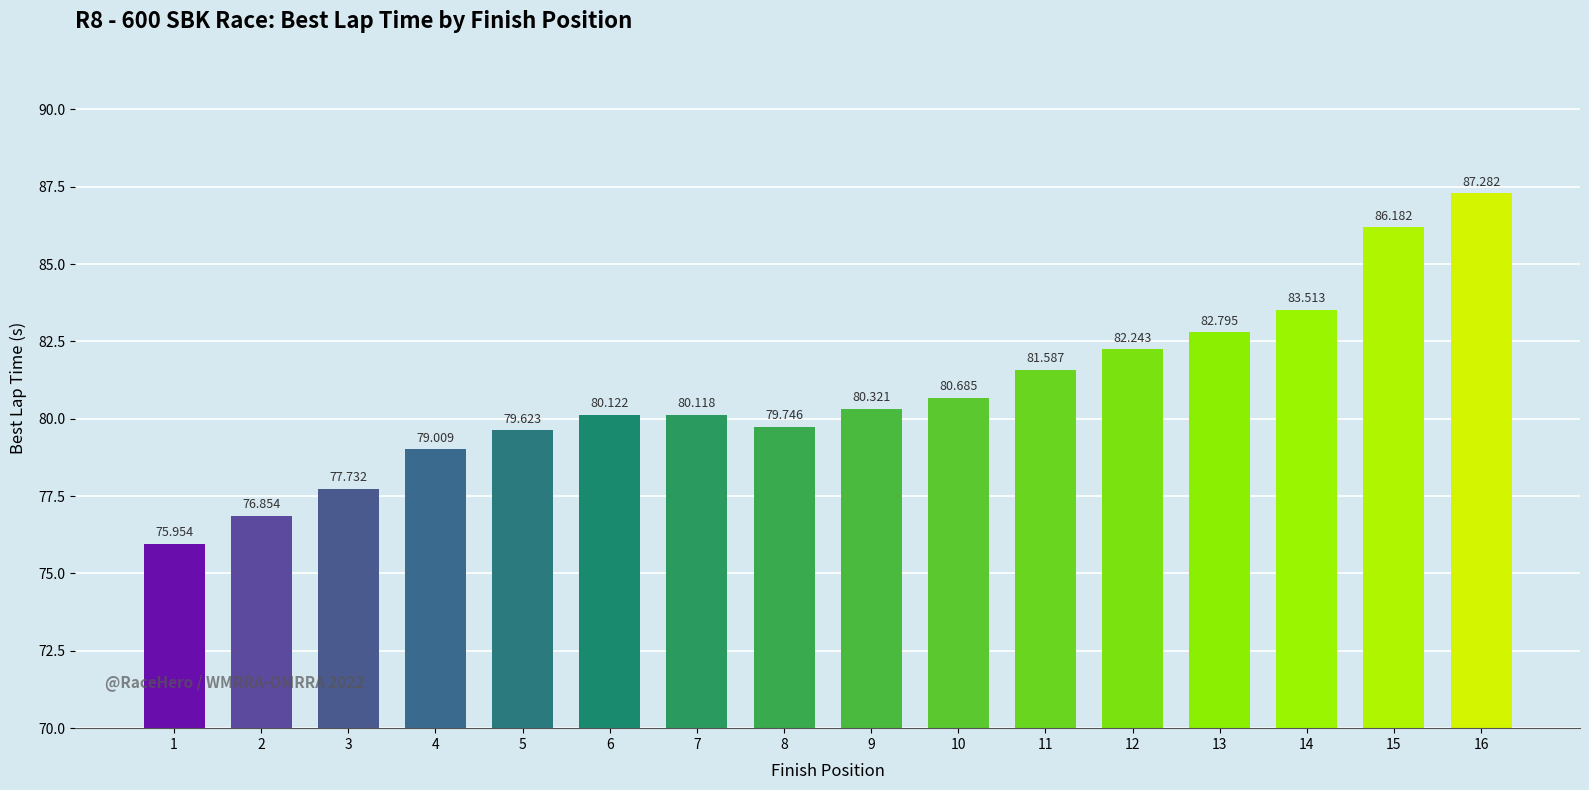

True or false: the data shows 80.1 at 6.

True